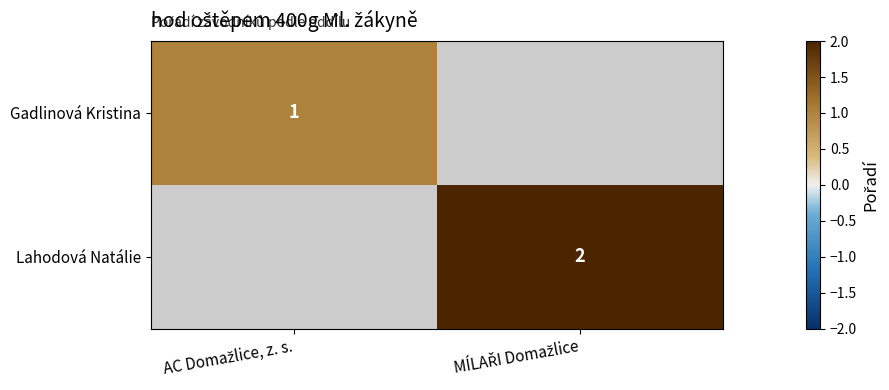

List the series in order of their overall mean, lowest first.

Gadlinová Kristina, Lahodová Natálie